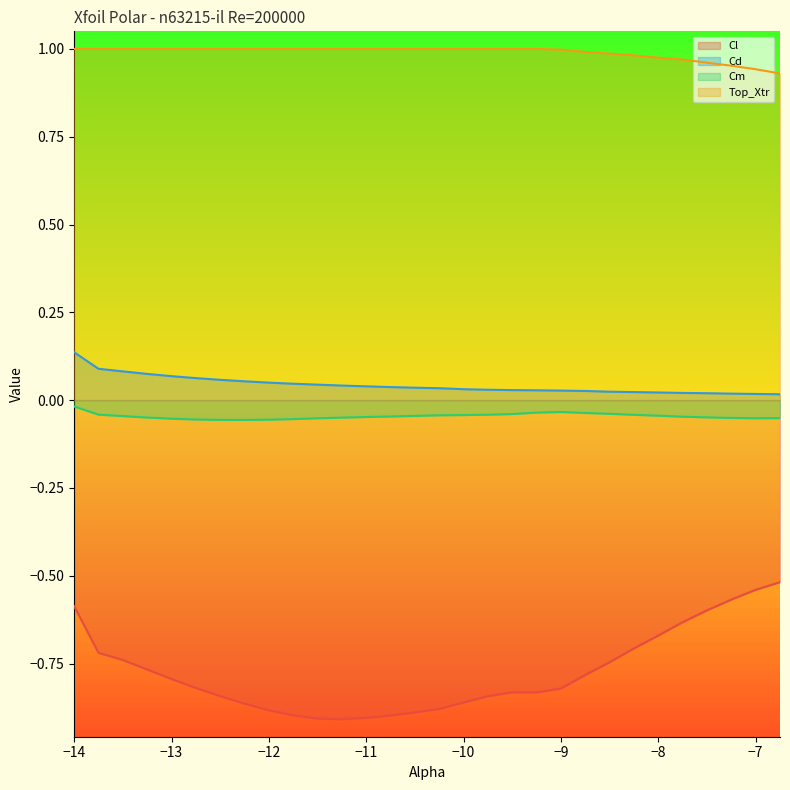

What is the difference between the maximum and minimum values in the Cl series?

0.4